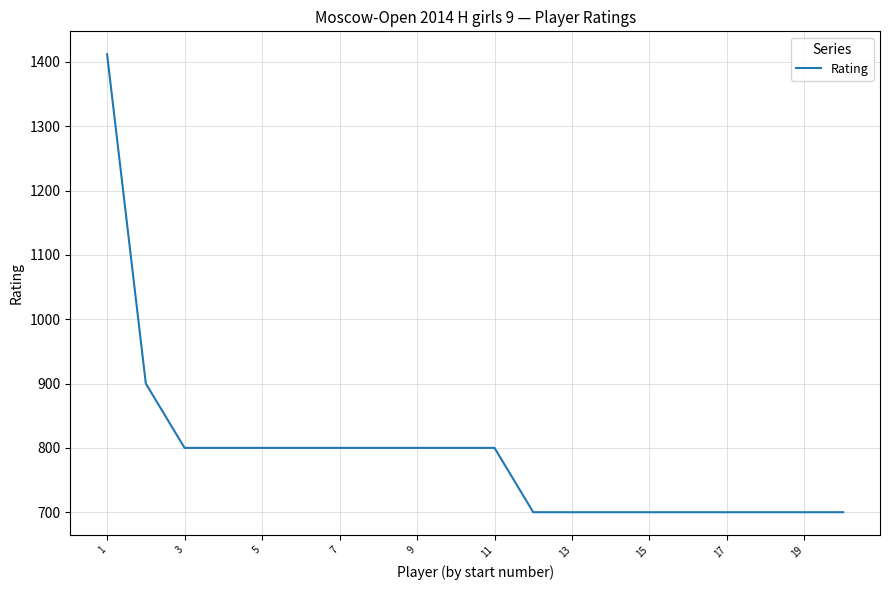

What is the greatest value displayed?

1412